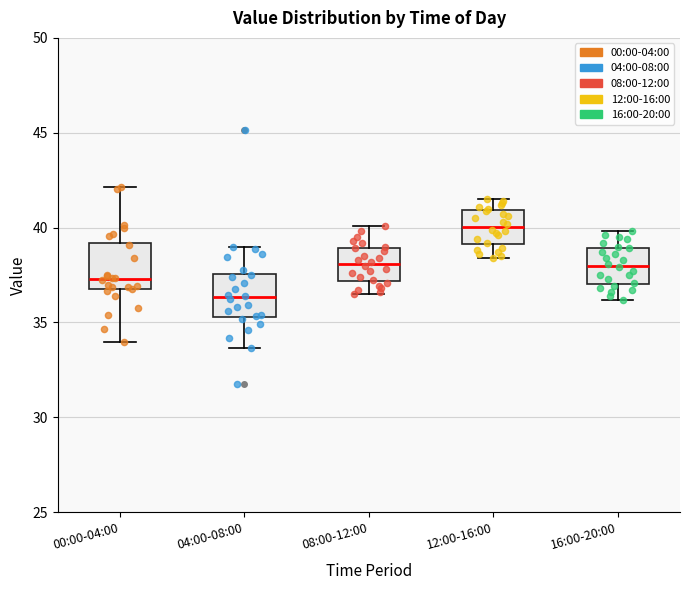

Where does the lower whisker of the box for 00:00-04:00 end on the y-axis? The values are not printed on the chart, so give them approximately, as read against the axis.

34.0